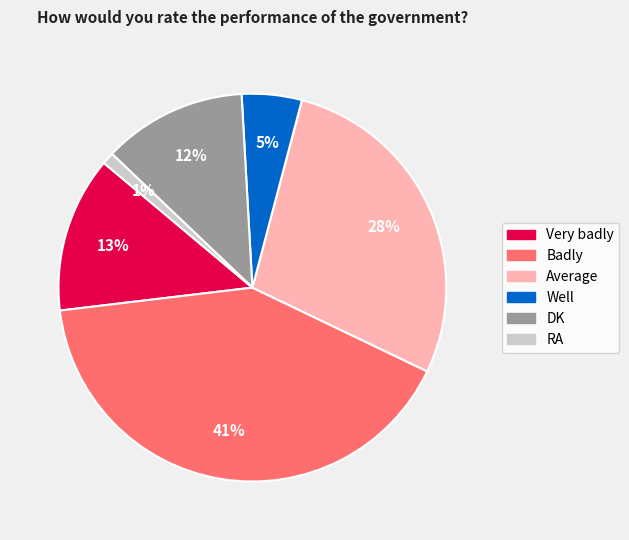

To the nearest percent, what is the difference between the largest and smallest slice percentages?

40%